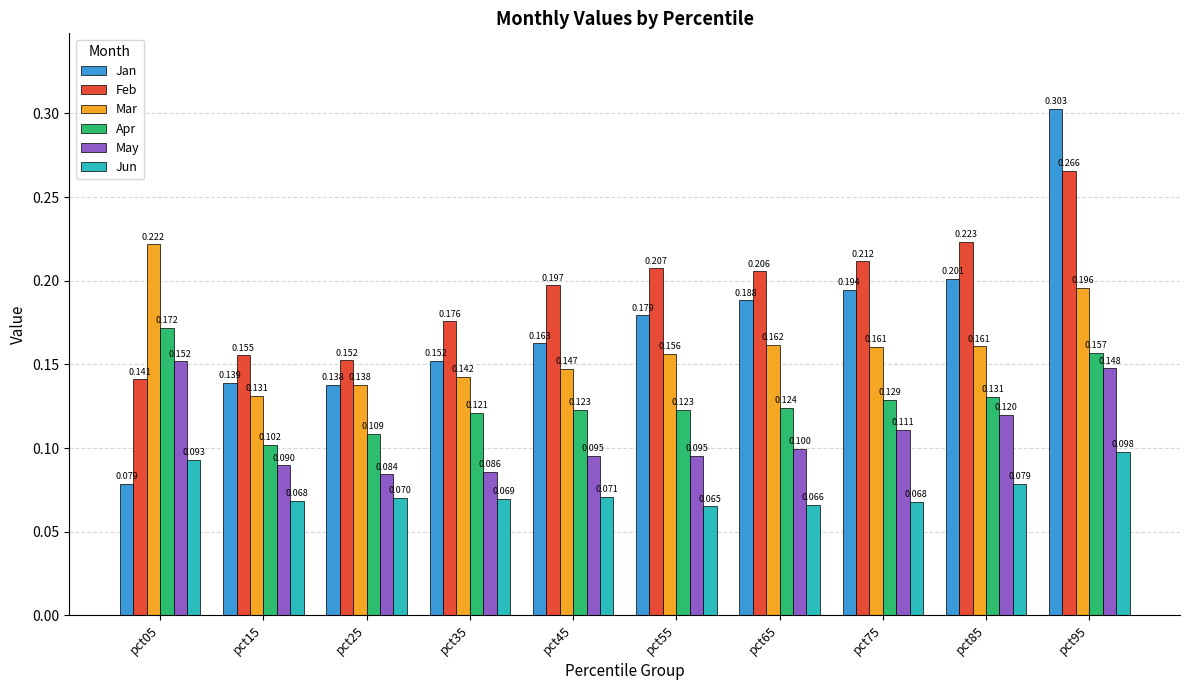

Which series changed the most between pct75 and pct95?

Jan